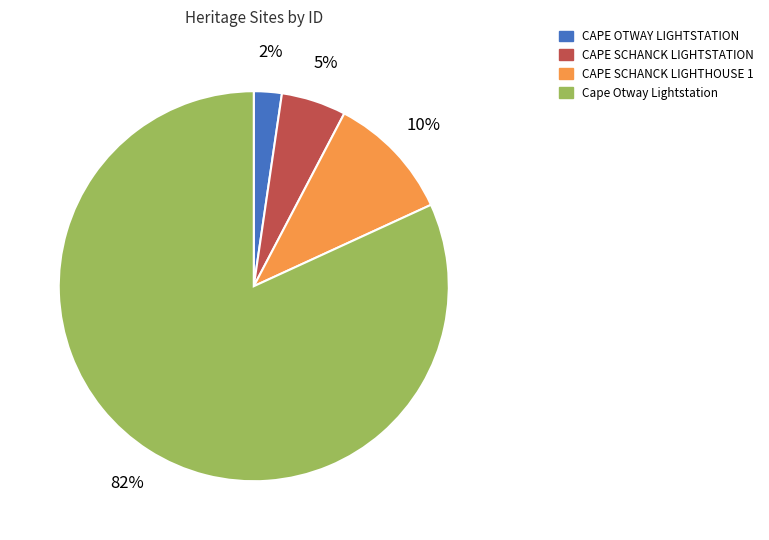

Combined, do CAPE SCHANCK LIGHTSTATION and CAPE SCHANCK LIGHTHOUSE 1 account for over 50%?

No